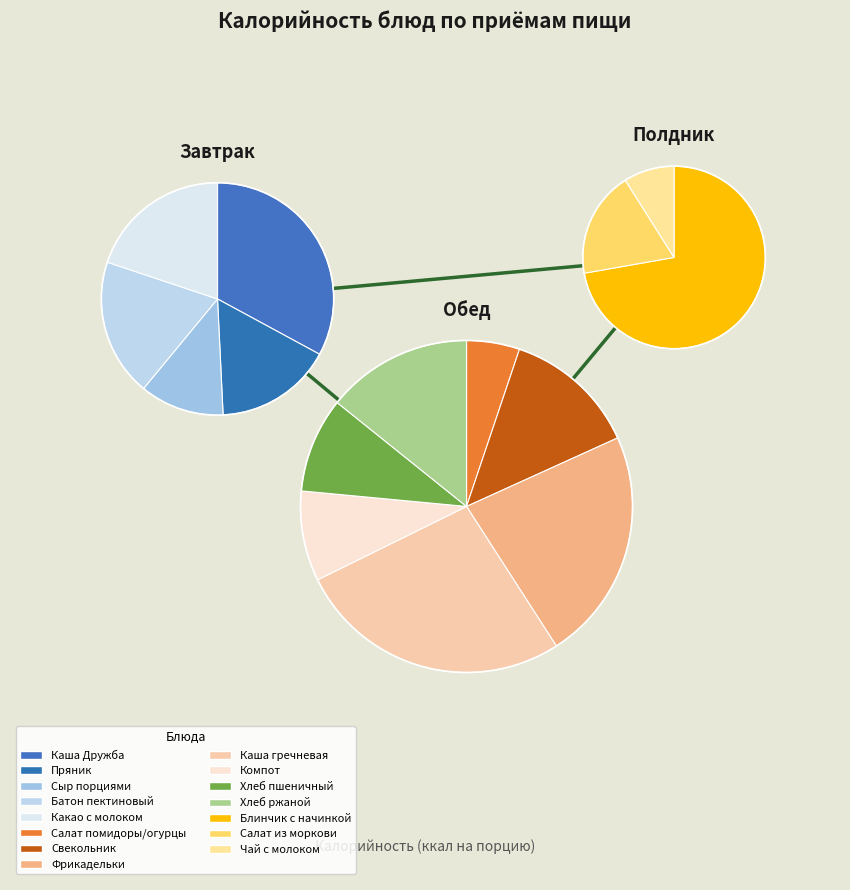

Does Каша Дружба represent more than half of the total?

No